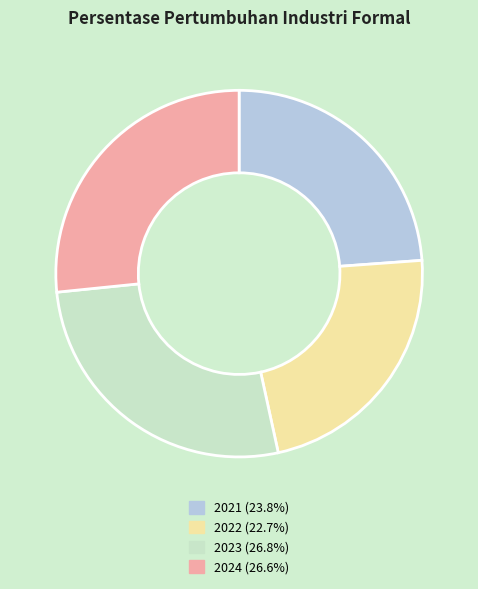

Does 2024 account for over 50% of the chart?

No